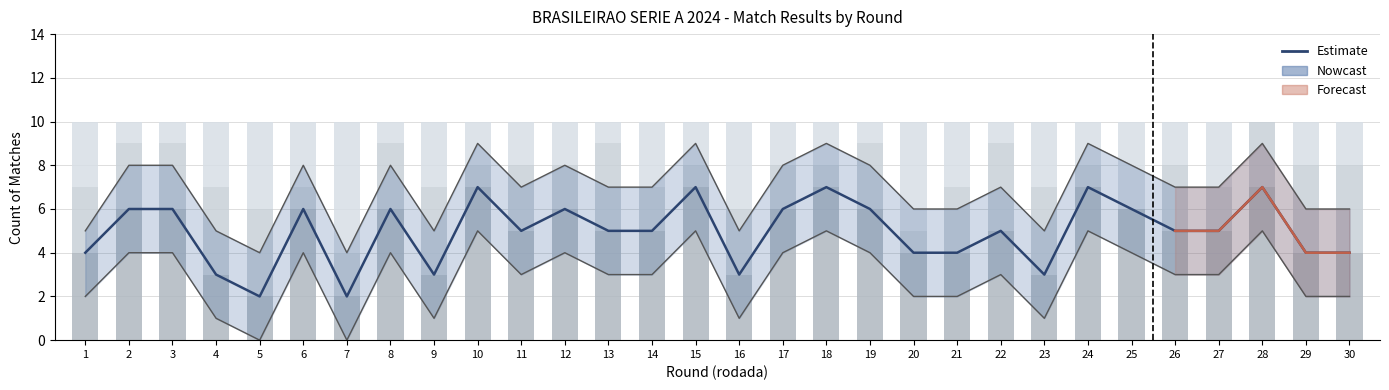

At how many categories does at least one series exceed 0?

30